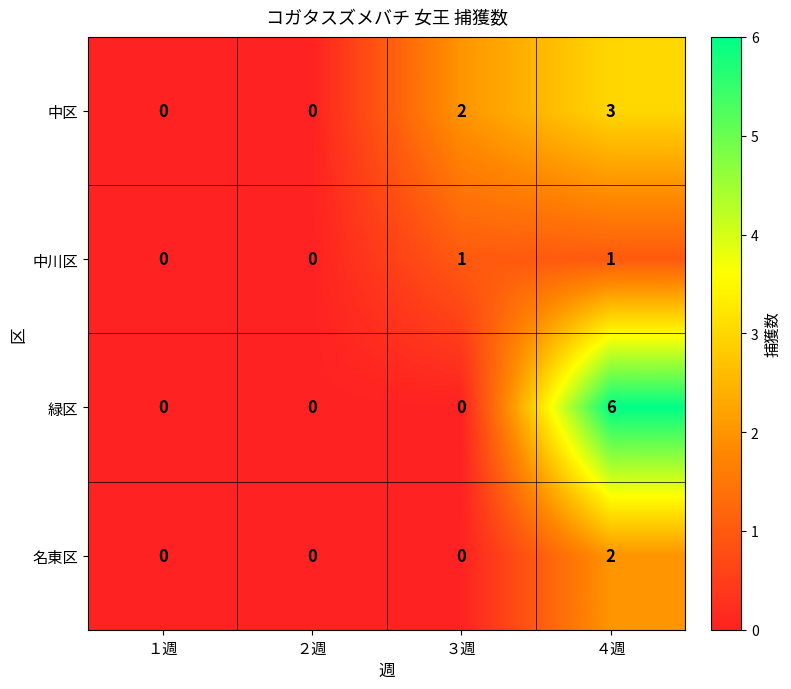

Which series has the widest spread of values?

緑区